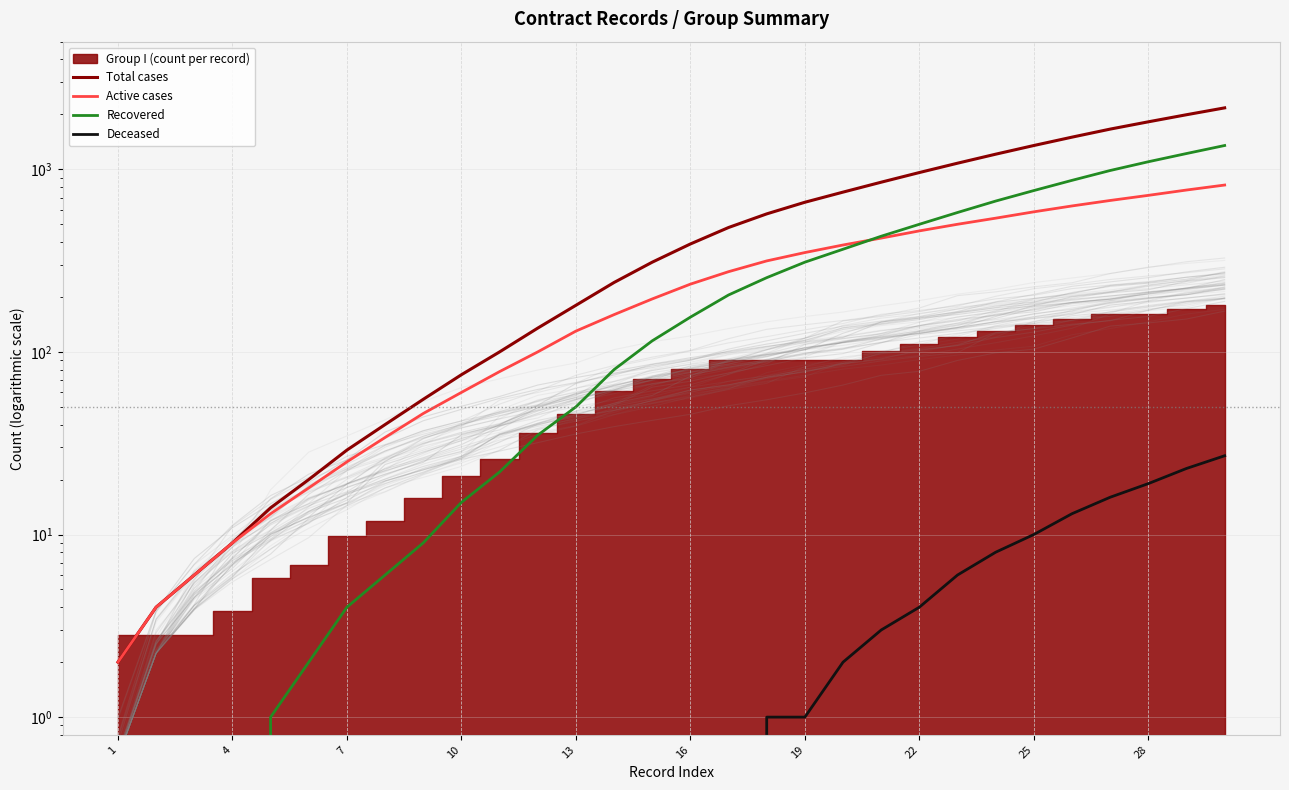

True or false: Active cases and Total cases cross at least once.

False